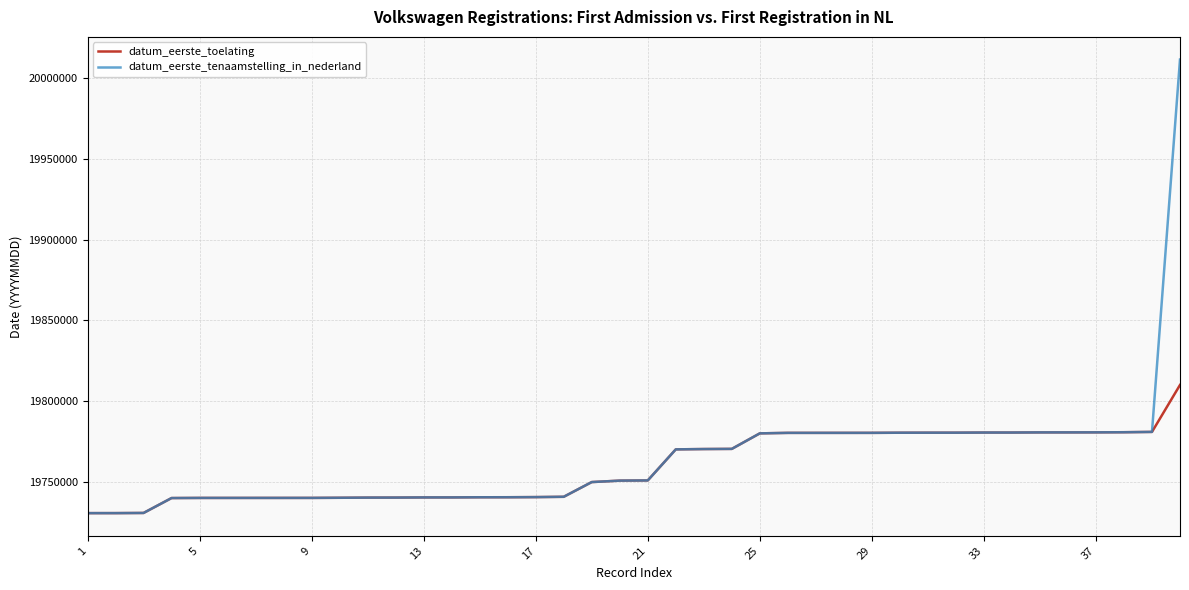

How many series are shown in this chart?

2